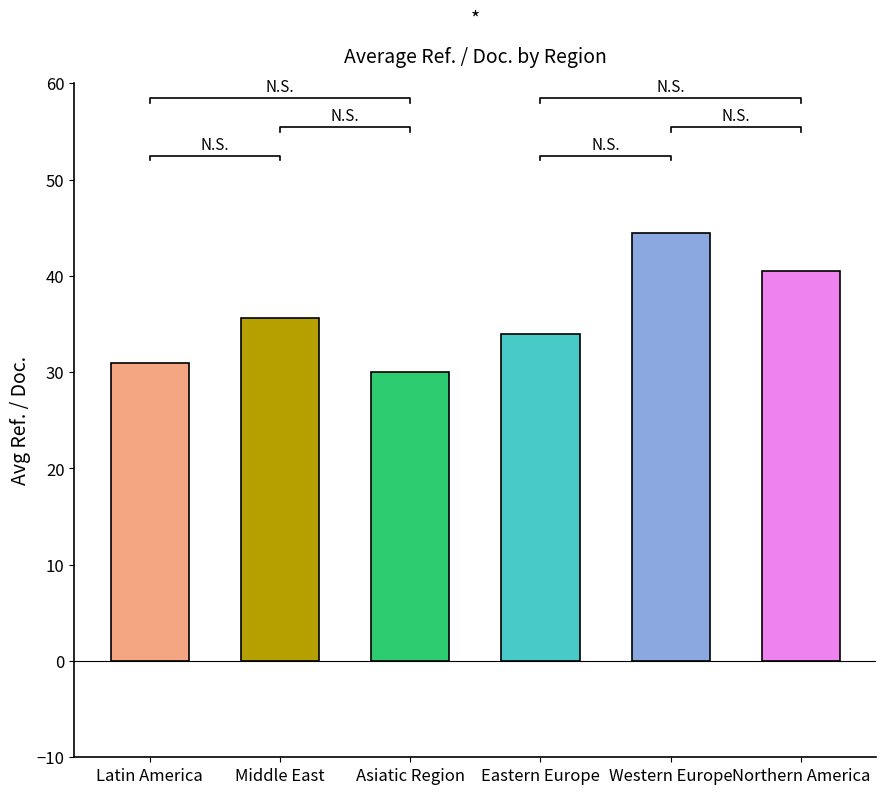

What is the label of the 2nd bar from the left?

Middle East